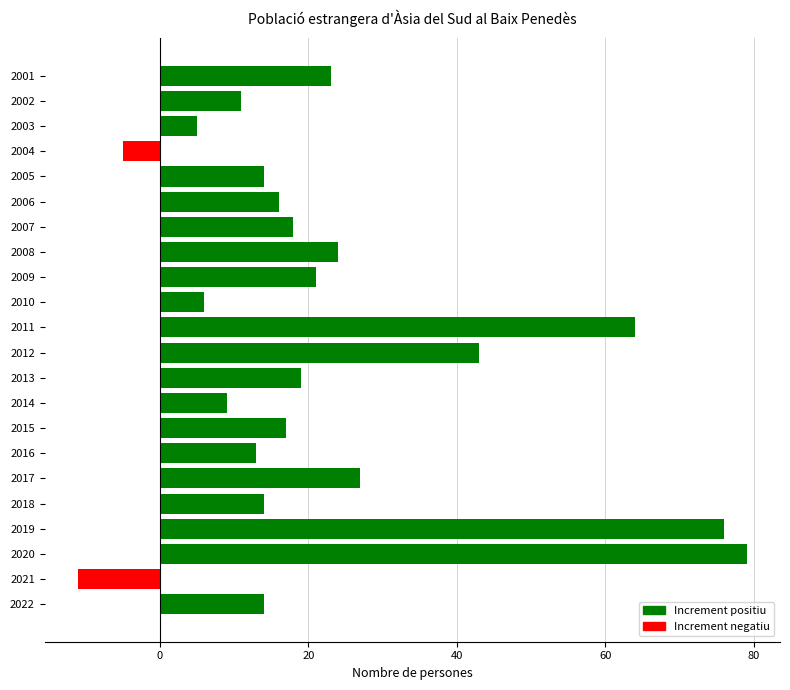

How many bars are there in total?

22